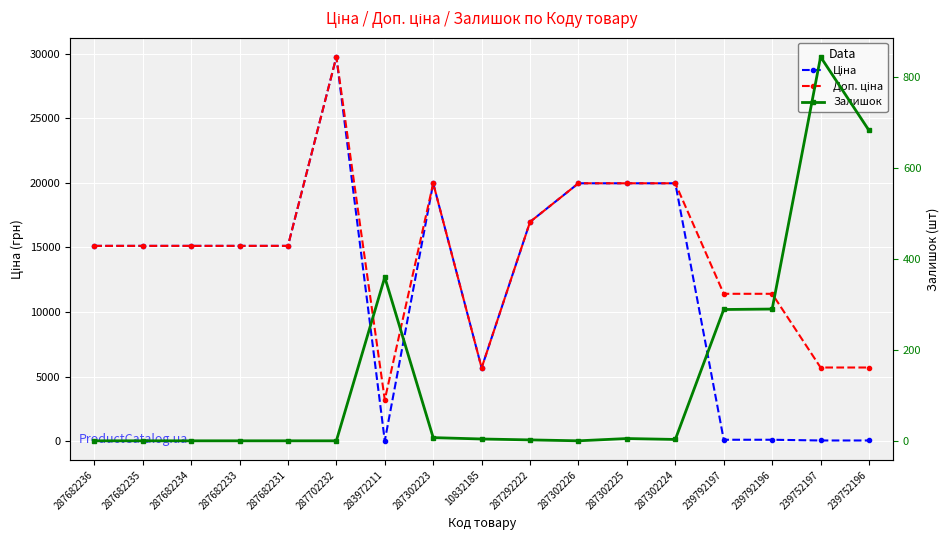

True or false: Доп. ціна and Залишок cross at least once.

False